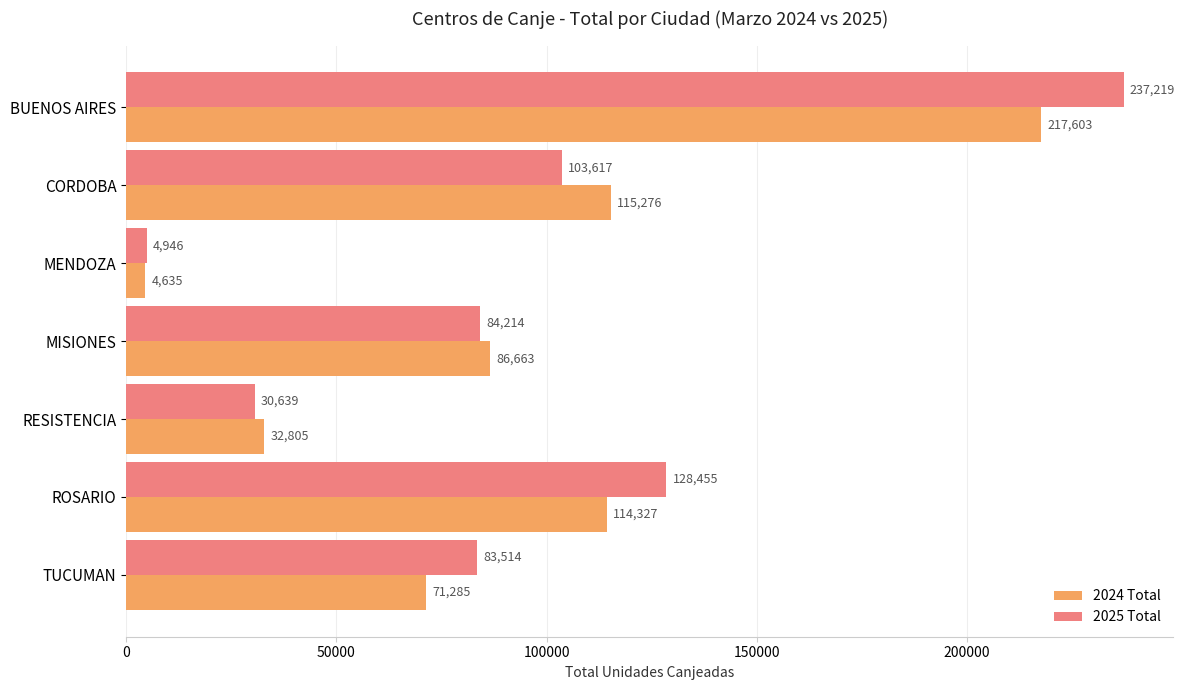

What is the total value across all series at RESISTENCIA?

63444